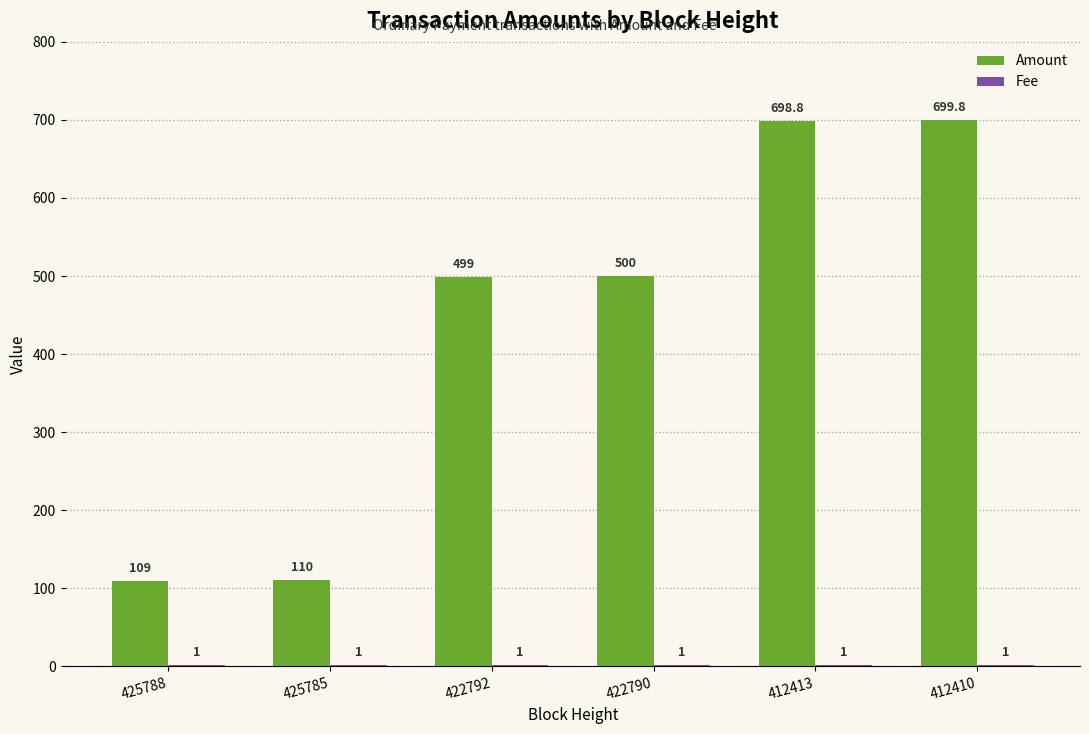

Between 412413 and 412410, which series saw the biggest shift?

Amount